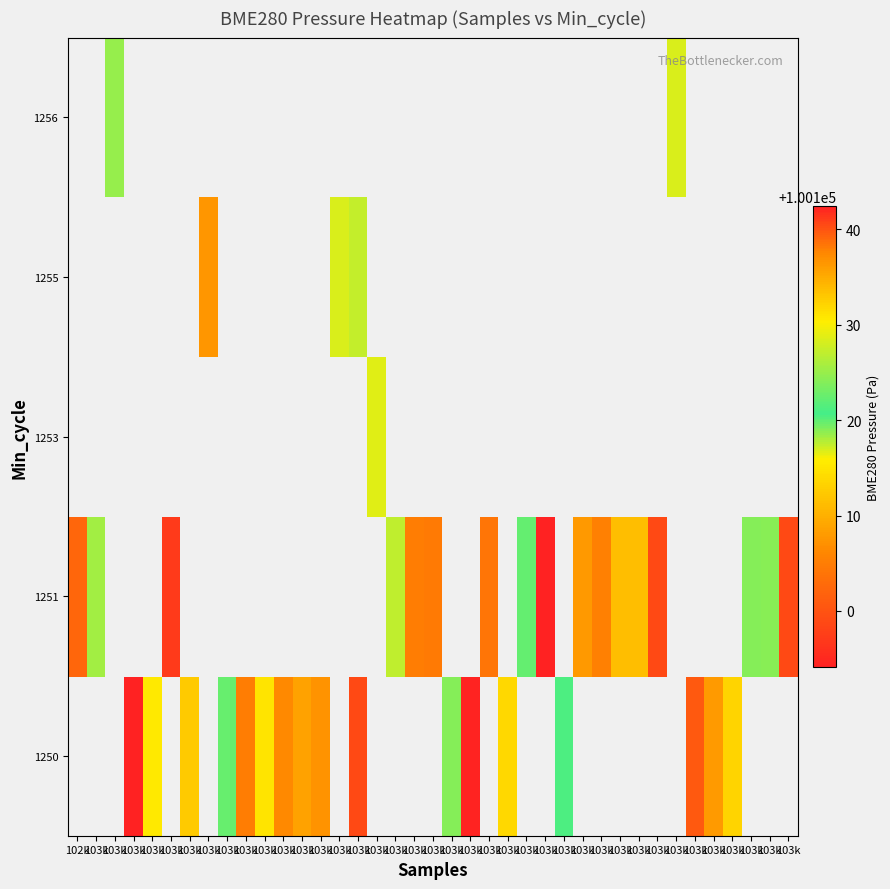

Which label corresponds to the smallest value in the chart?

103k